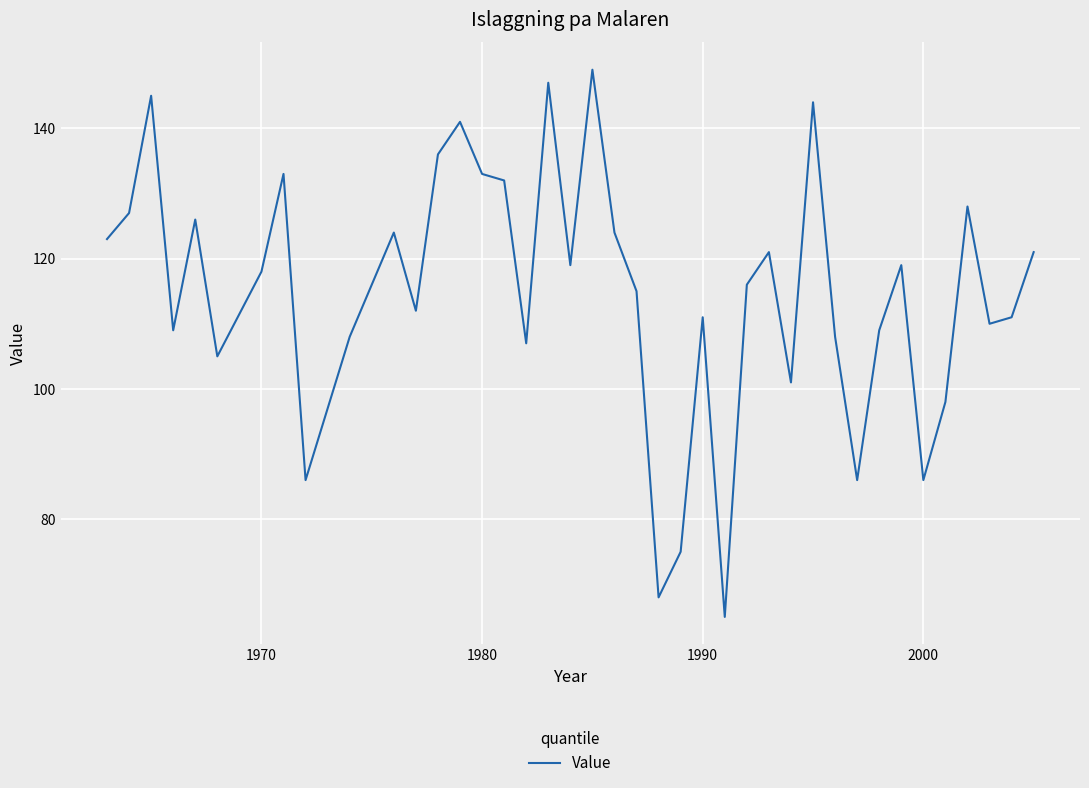

What is the difference between the maximum and minimum values?

84